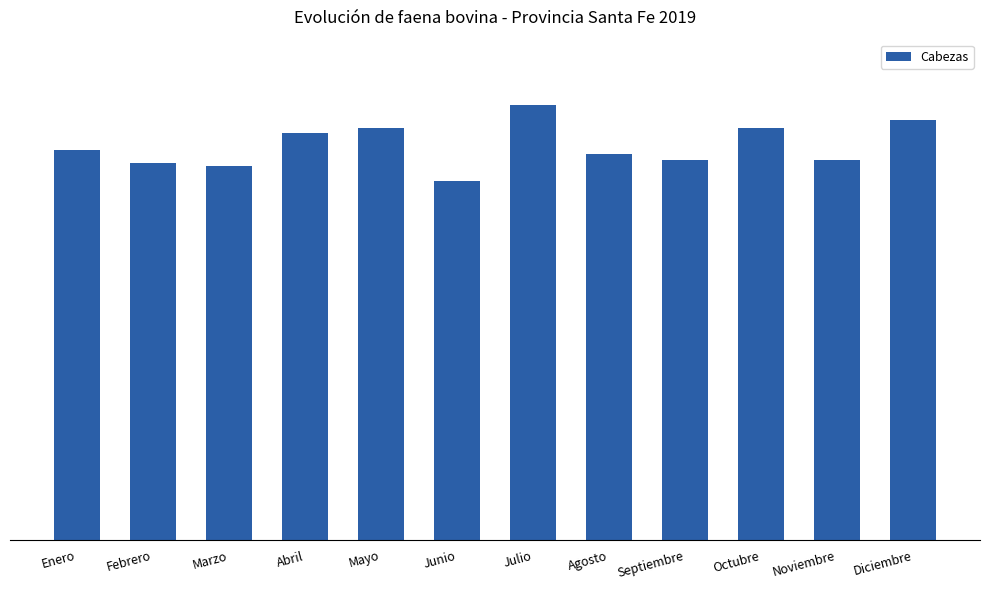

At which category does the chart reach its peak across all series?

Julio